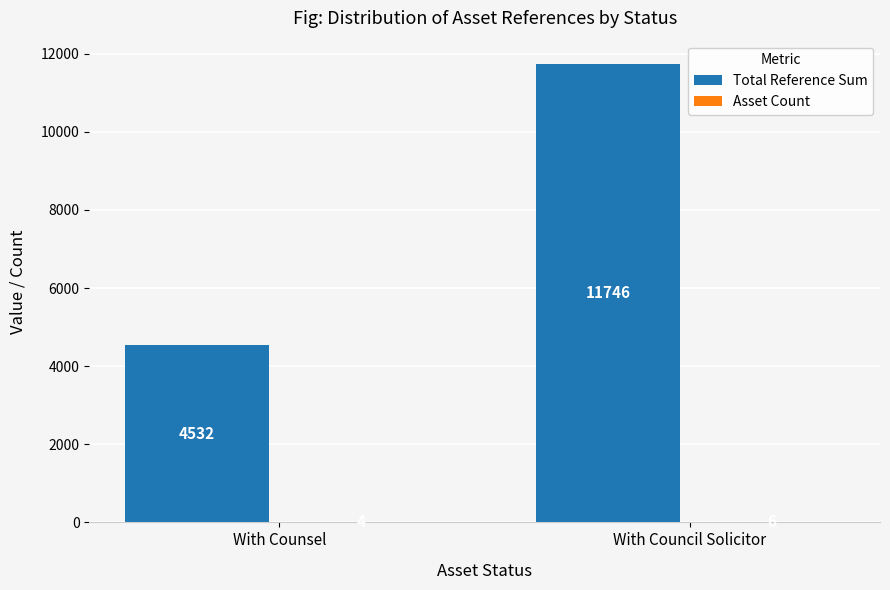

Count the Total Reference Sum values in the range 4532 to 11746.

2